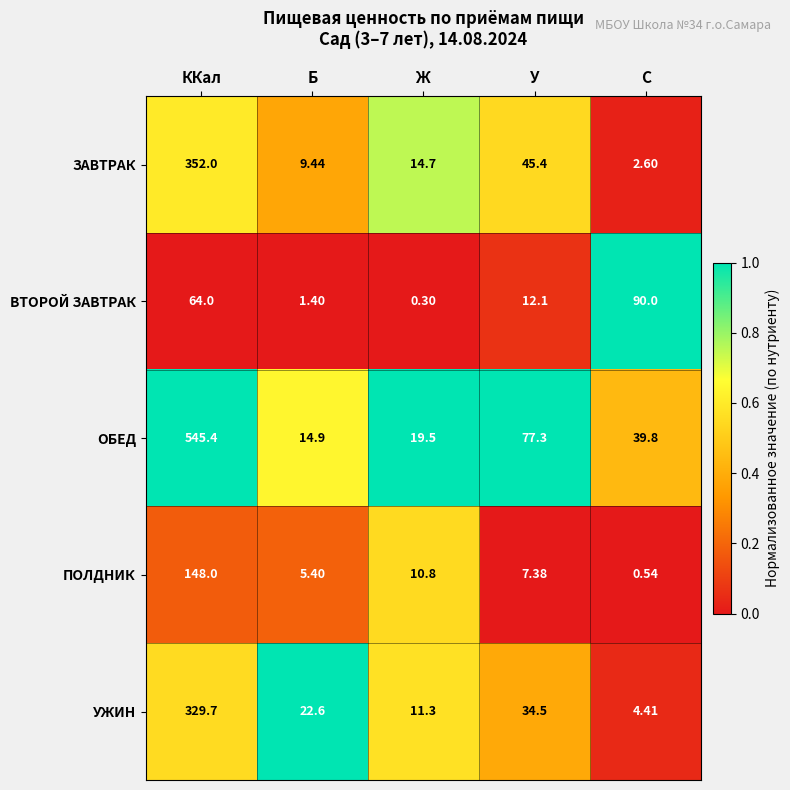

Which label corresponds to the largest value in the chart?

ККал